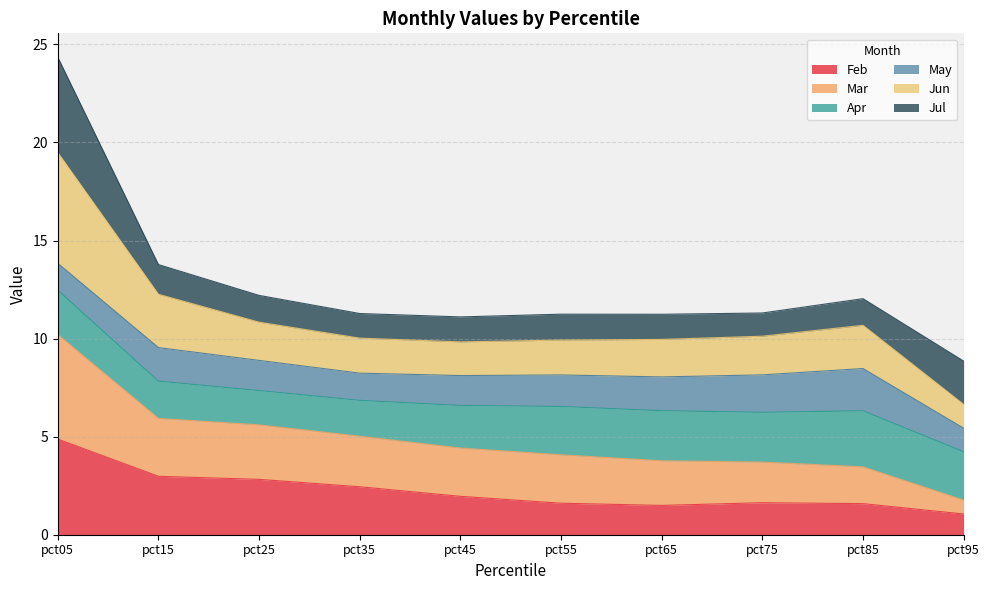

The value of Feb at pct55 is 1.6. True or false?

True